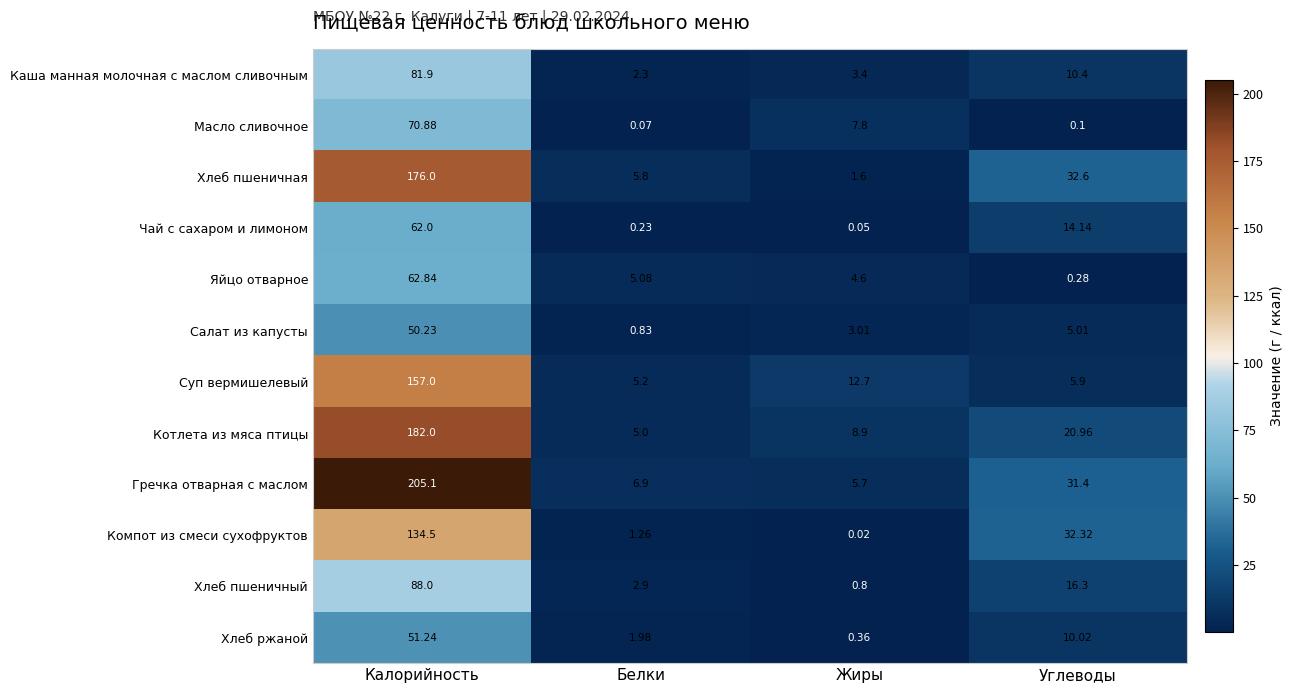

How many data points does each series have?

4